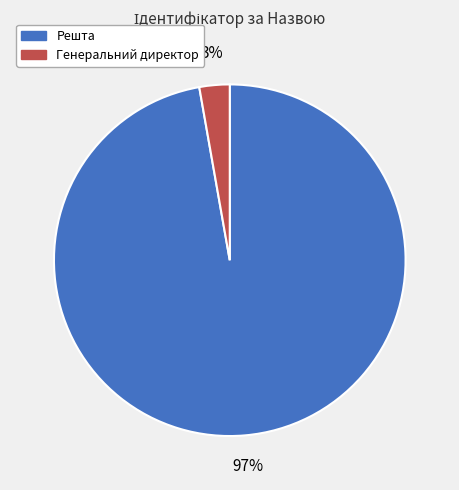

Is there a majority slice in this chart?

Yes